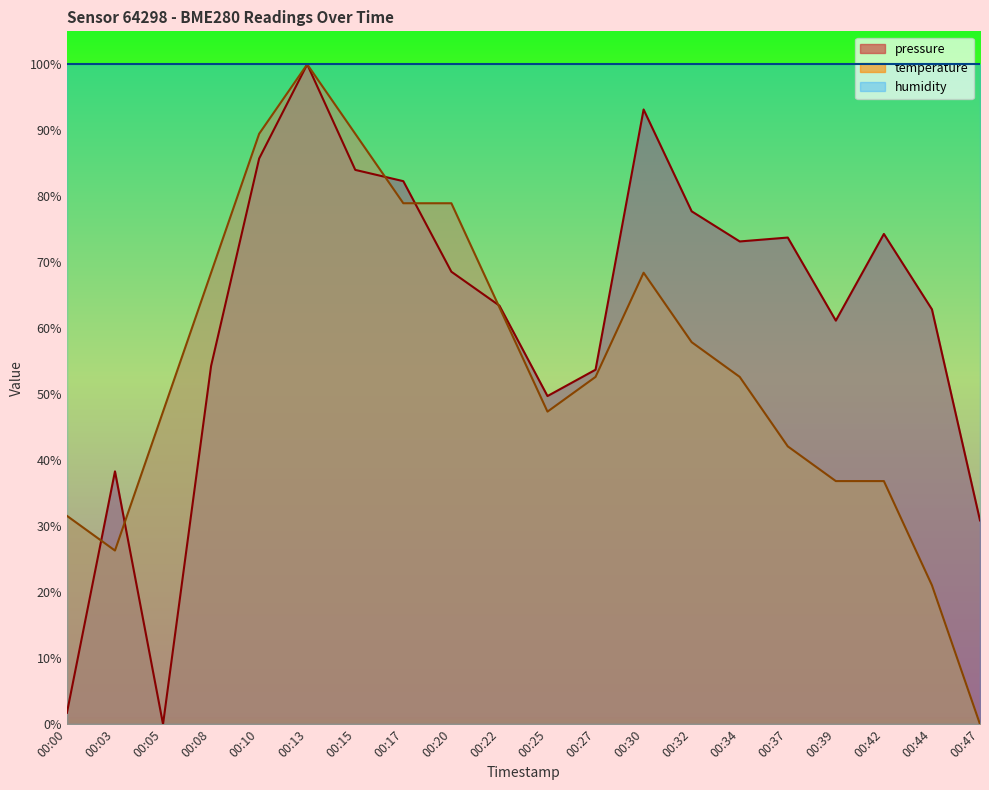

In pressure, how many points are lower than both neighbors (excluding endpoints)?

4